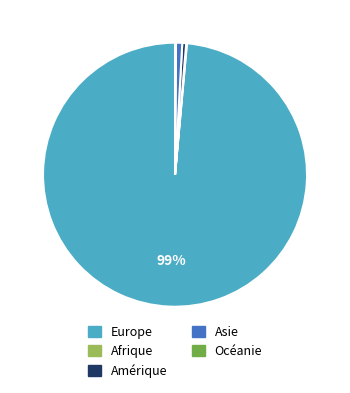

Does Europe account for over 50% of the chart?

Yes